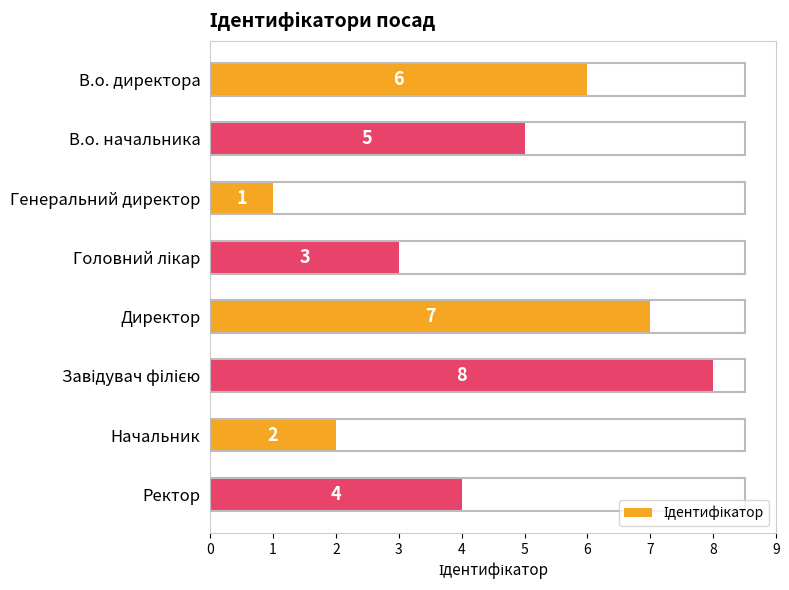

True or false: the data shows 2 at Ректор.

False